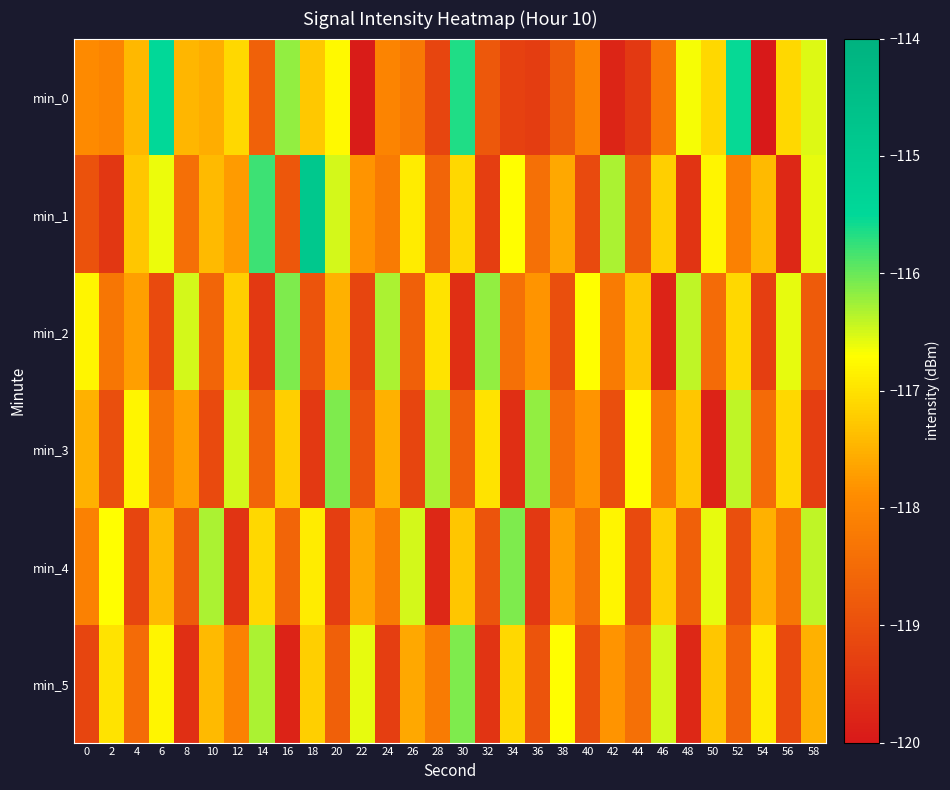

What is the difference between the highest and lowest values at 20?

3.2